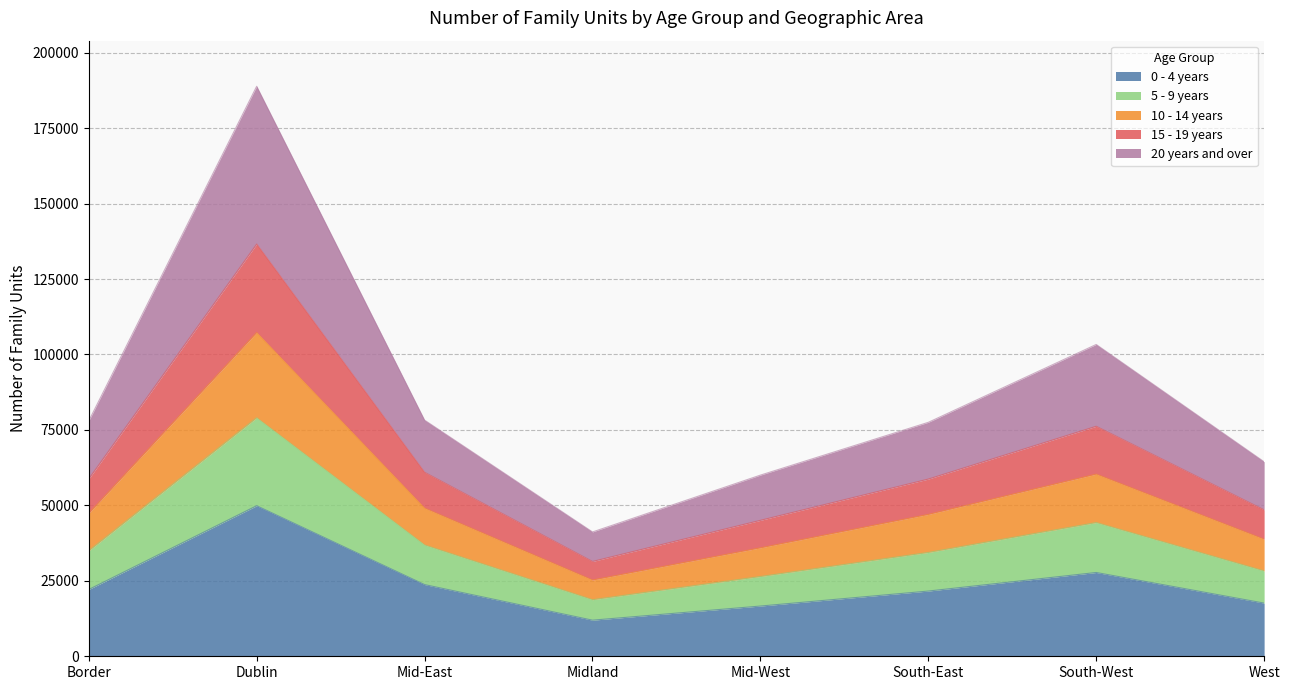

What is the total value across all series at Dublin?

188871